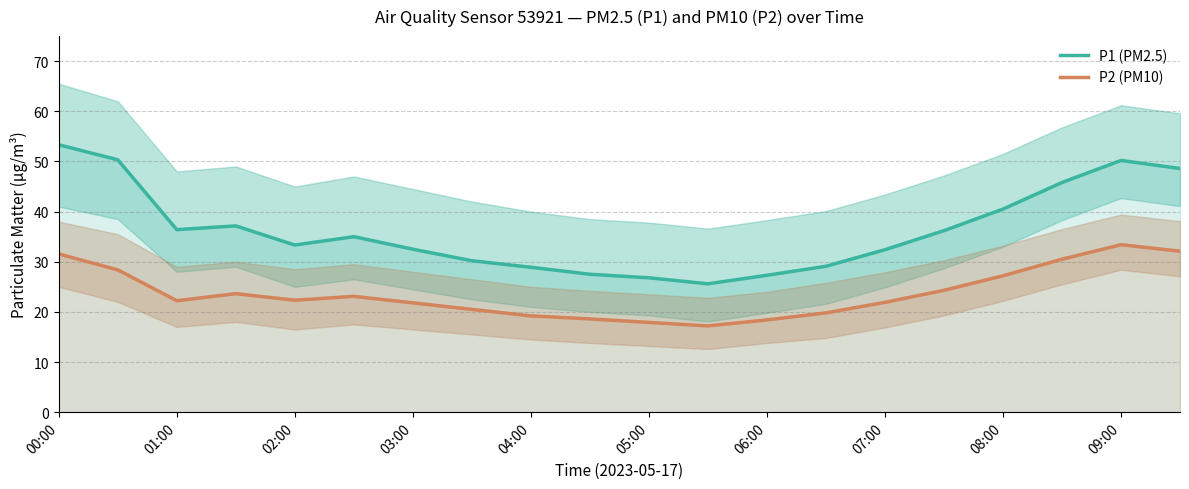

What is the value of the P2 (PM10) point at the 17th from the left?

27.2